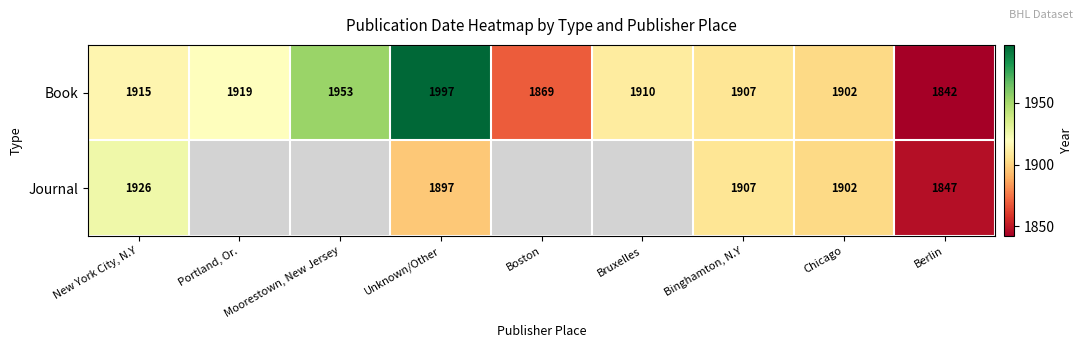

Rank the categories by Book value from lowest to highest.

Berlin, Boston, Chicago, Binghamton, N.Y, Bruxelles, New York City, N.Y, Portland, Or., Moorestown, New Jersey, Unknown/Other